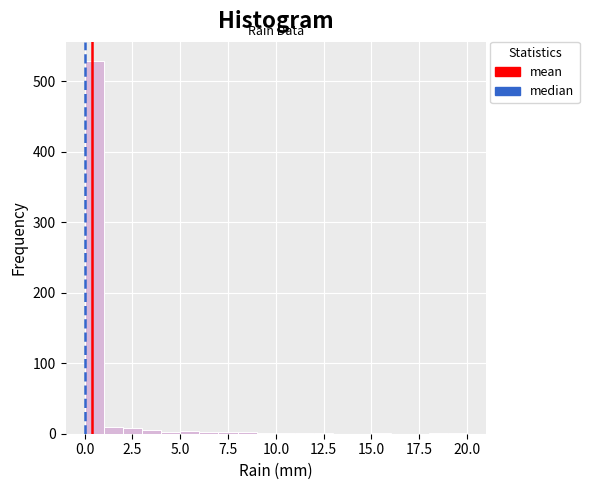

Read against the x-axis, roughly where is the centre of the tallest bar?

0.5